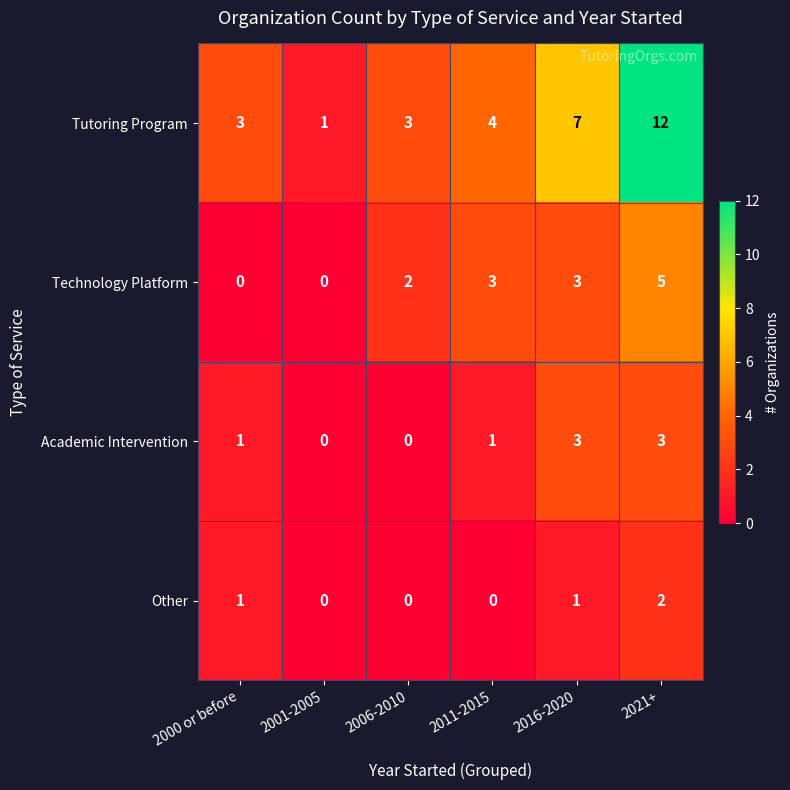

Reading left to right, what are all the values shown in this chart?

Tutoring Program: 2000 or before=3	2001-2005=1	2006-2010=3	2011-2015=4	2016-2020=7	2021+=12
Technology Platform: 2000 or before=0	2001-2005=0	2006-2010=2	2011-2015=3	2016-2020=3	2021+=5
Academic Intervention: 2000 or before=1	2001-2005=0	2006-2010=0	2011-2015=1	2016-2020=3	2021+=3
Other: 2000 or before=1	2001-2005=0	2006-2010=0	2011-2015=0	2016-2020=1	2021+=2